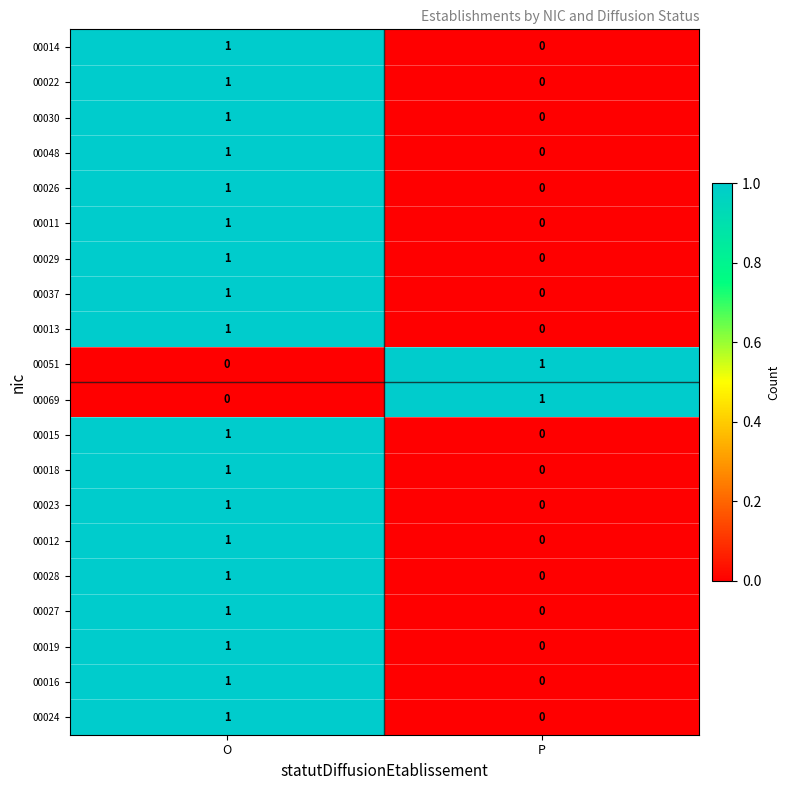

List the labels in order of 00027 value, largest first.

O, P